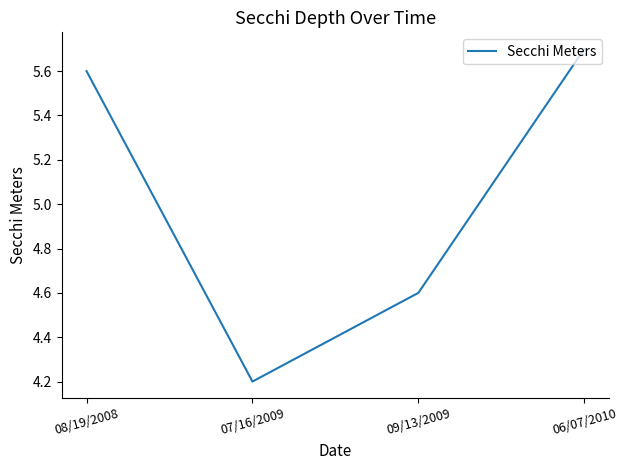

What position from the right is 07/16/2009?

3